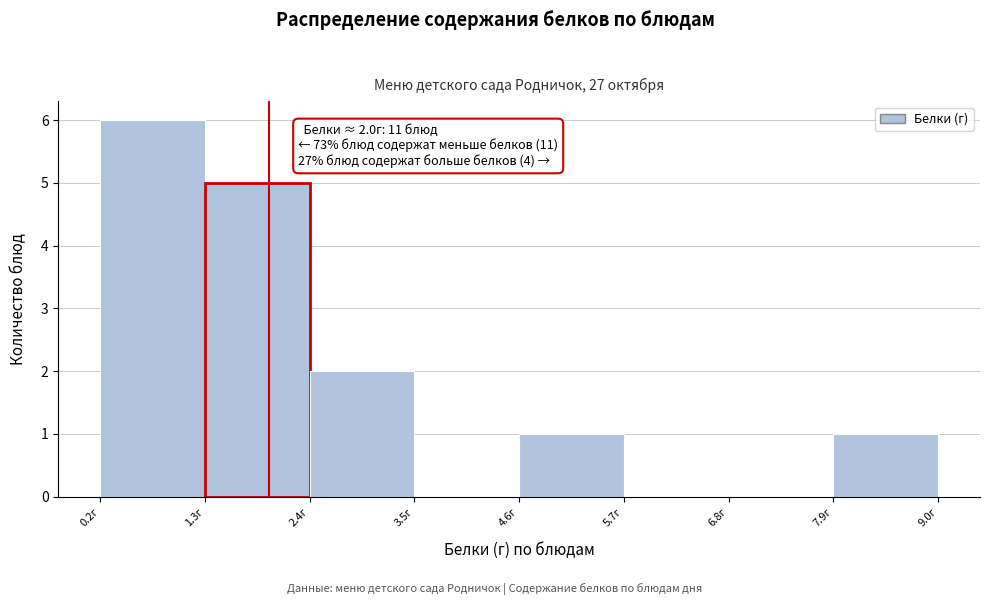

Which range on the x-axis has the tallest bar?

0.2 to 1.4